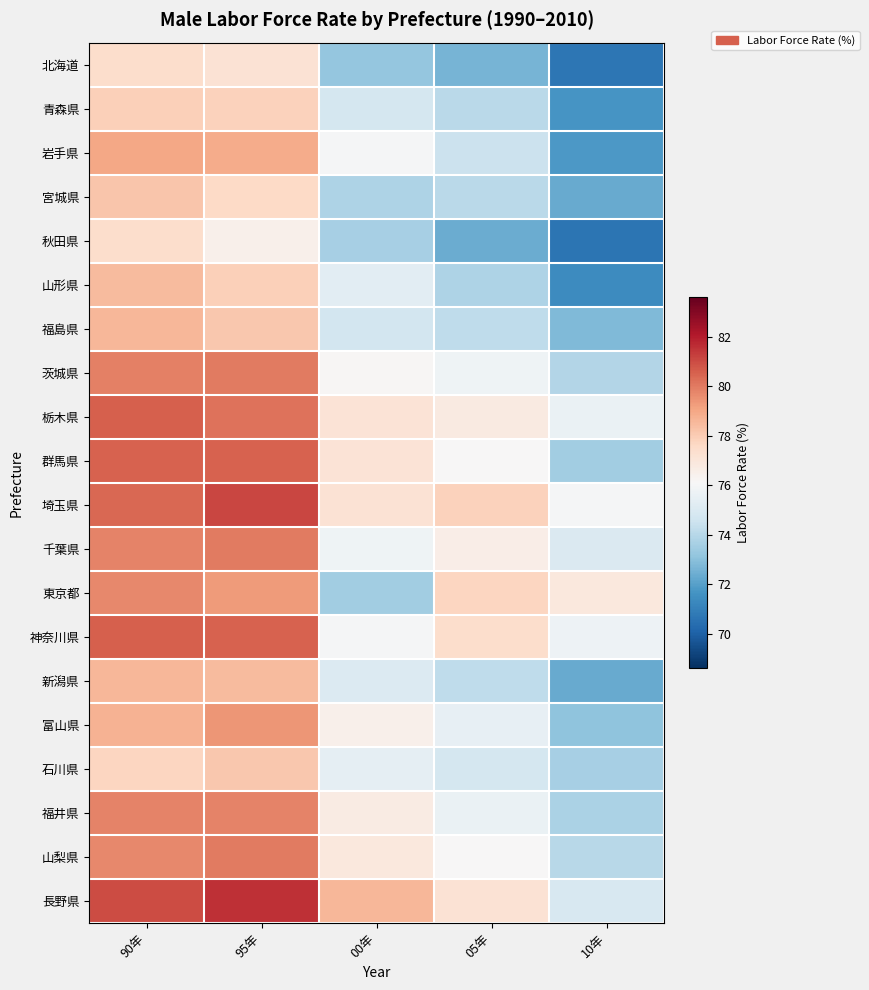

How many categories are shown in the chart?

5